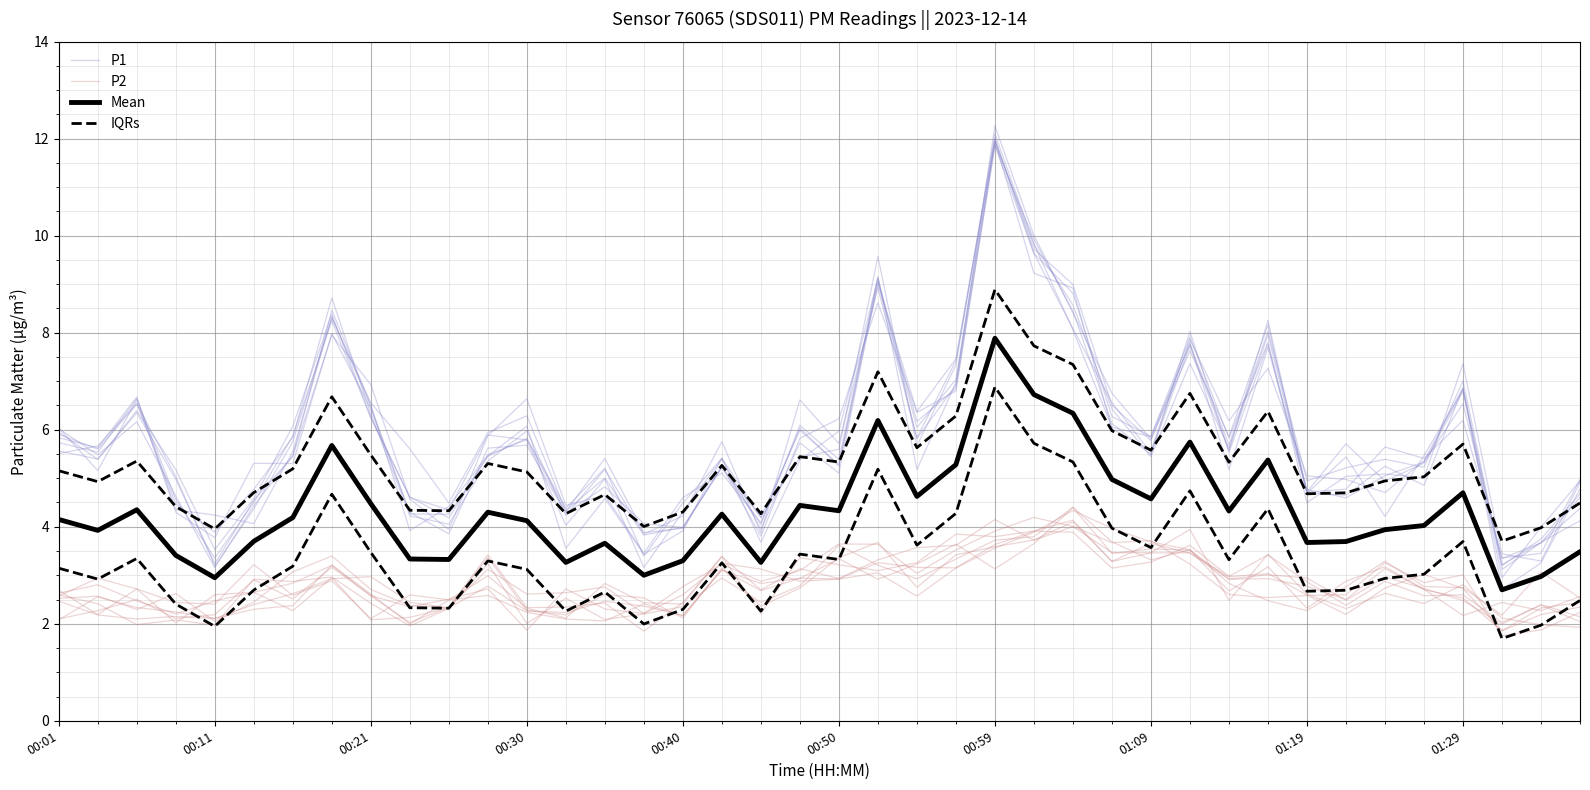

The value of Mean at 00:50 is 4.9. True or false?

False